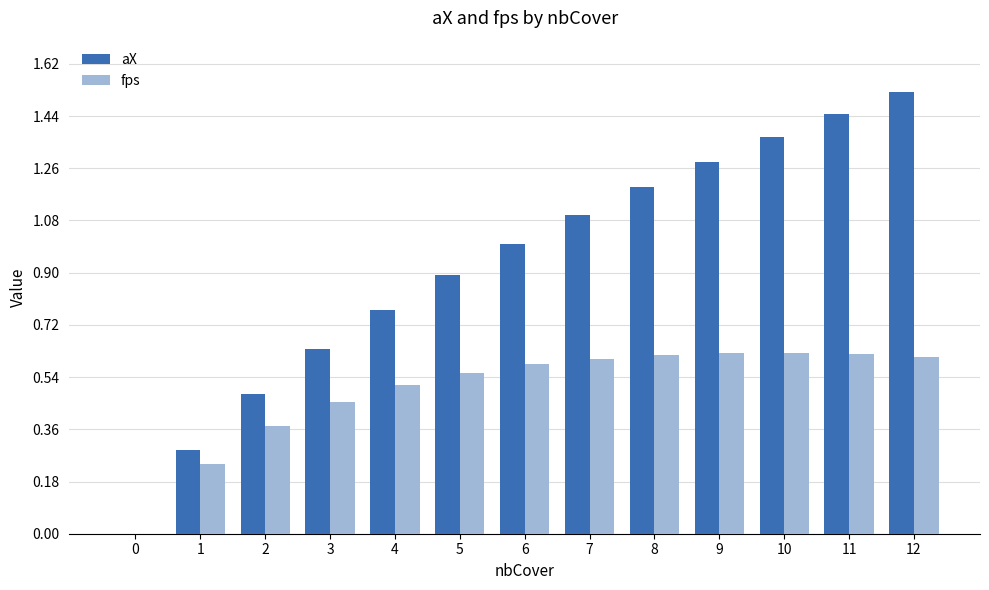

What are all the series names shown in the legend?

aX, fps